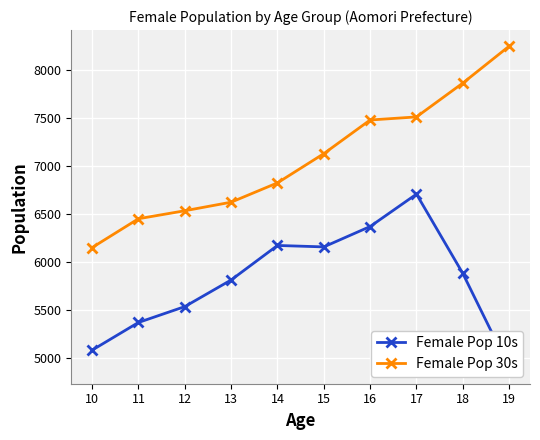

True or false: Female Pop 10s and Female Pop 30s cross at least once.

False